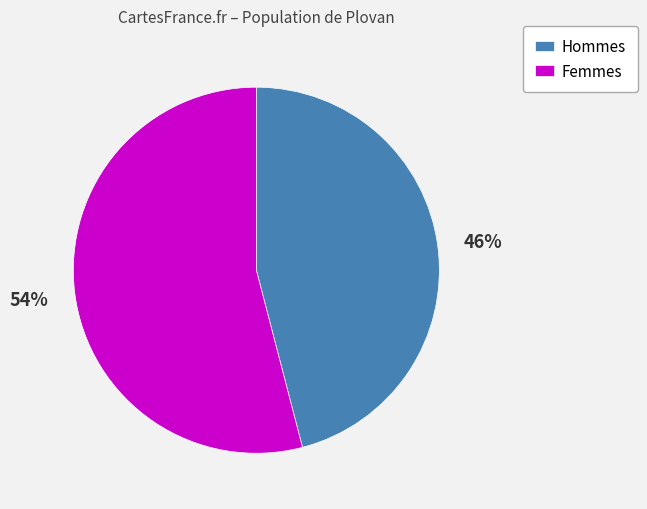

Is the sum of Hommes and Femmes greater than half?

Yes